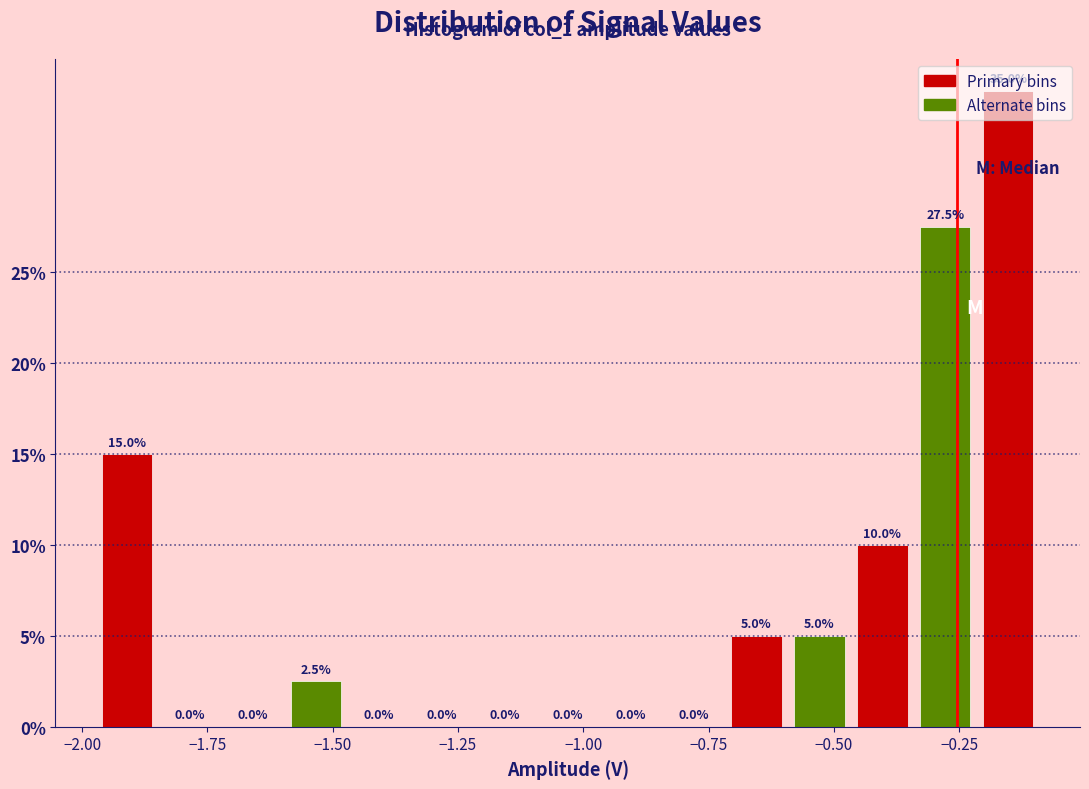

Read against the x-axis, roughly where is the centre of the tallest bar?

-0.15